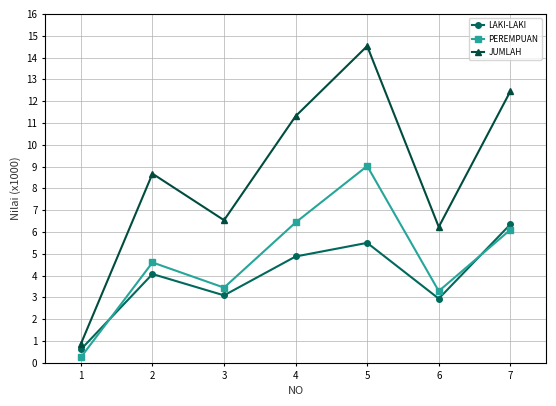

What is the sum of all PEREMPUAN values?

33.2